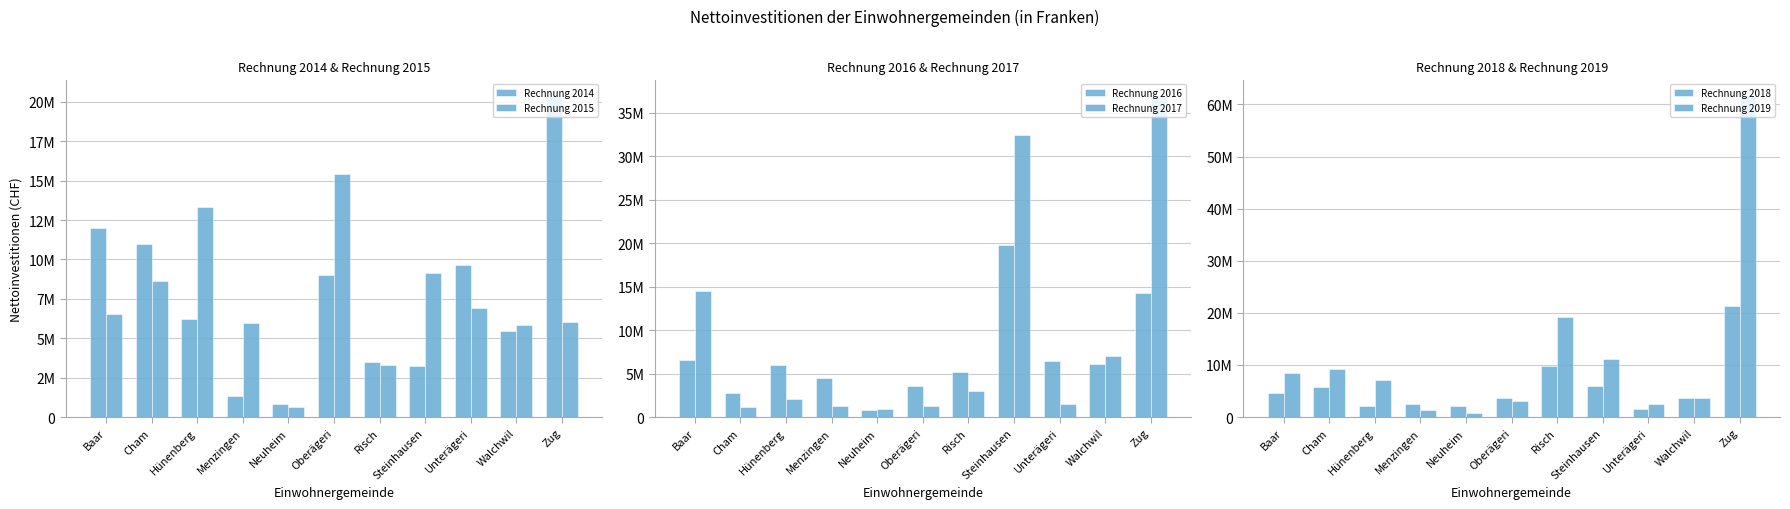

At which category does the chart reach its peak across all series?

Zug